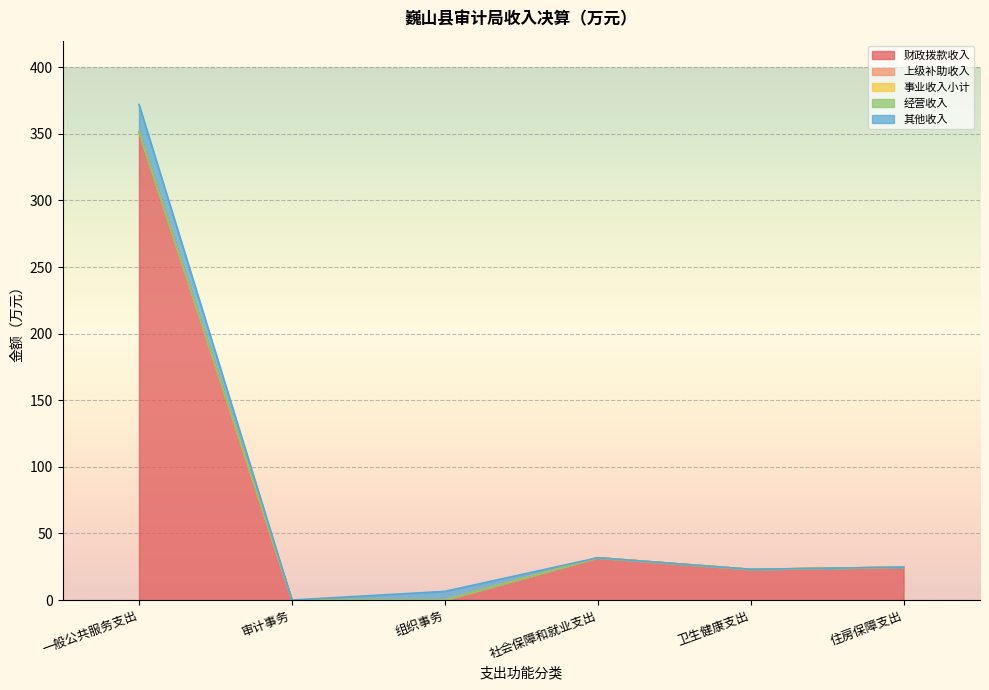

At how many categories does at least one series exceed 299?

1